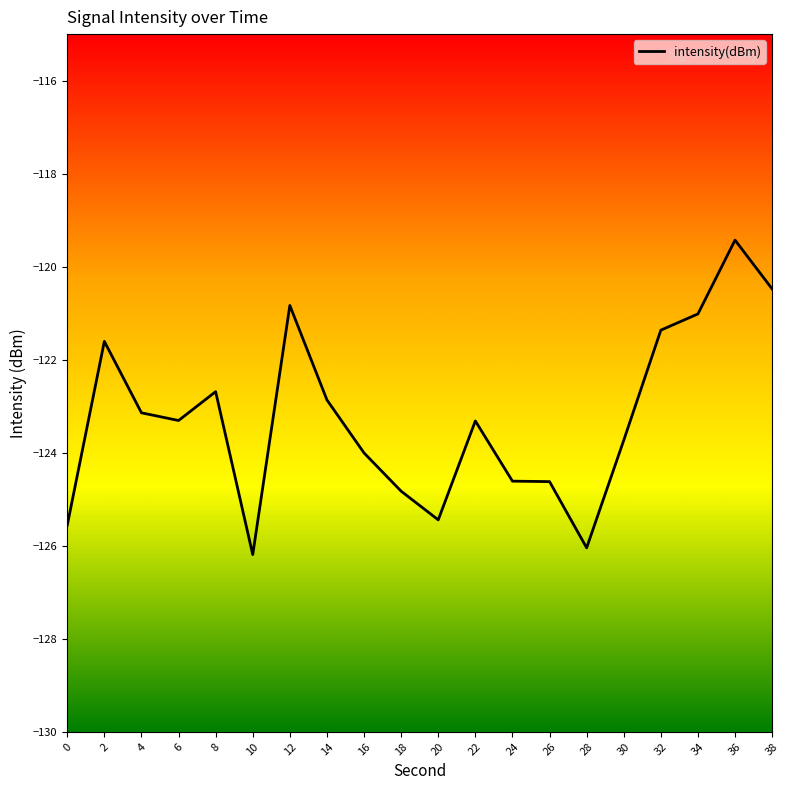

Read the value at 6.

-123.3